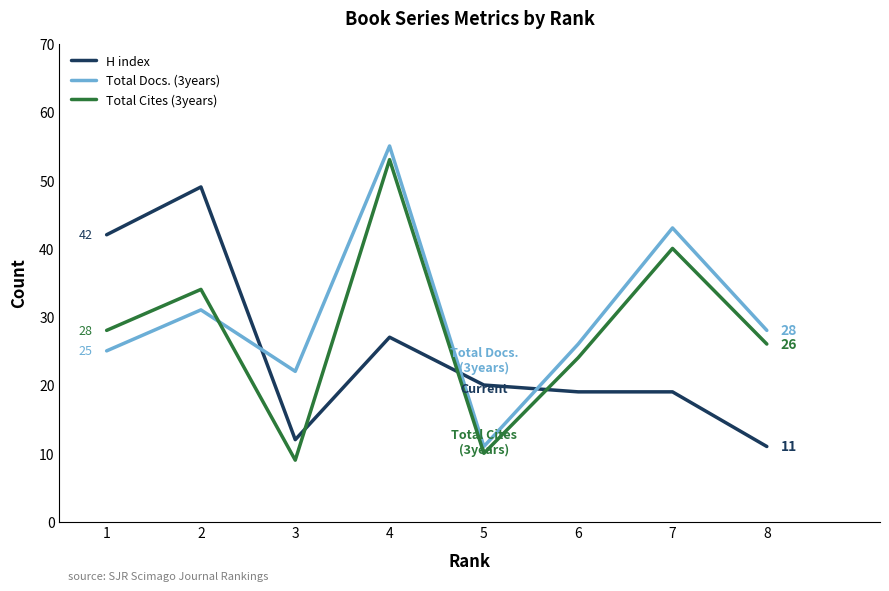

What is the difference between the highest and lowest values at 7?

24